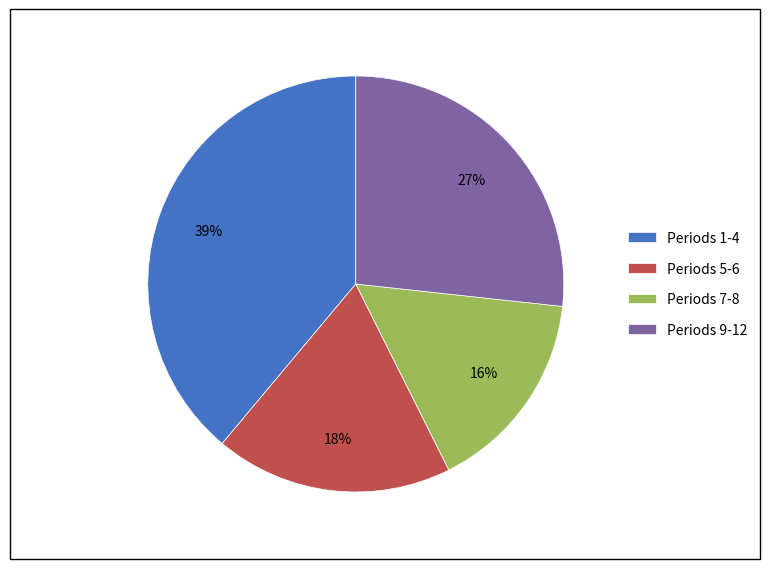

Does Periods 5-6 represent more than half of the total?

No